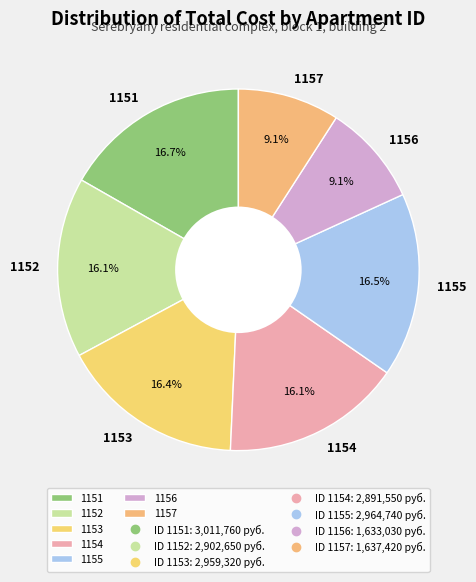

To the nearest percent, what percentage of the pie is 1156?

9%